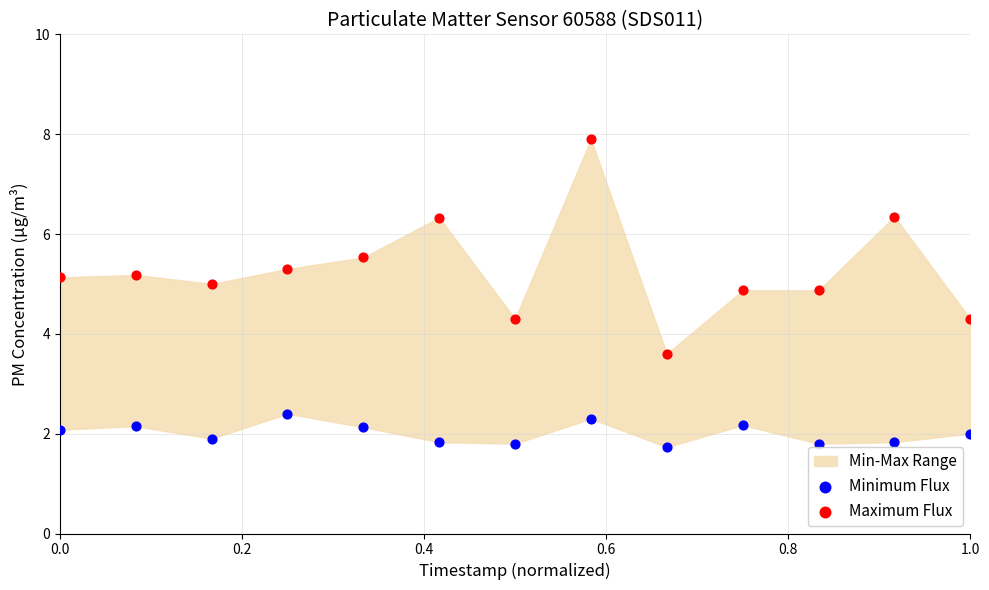

Across all data points, what is the range of Y values (max minus min)?

6.2